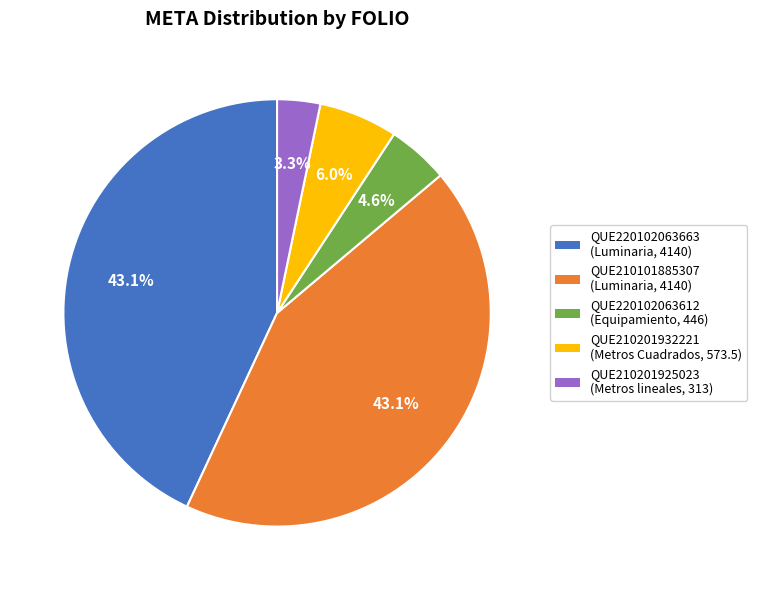

Does any single category account for the majority?

No